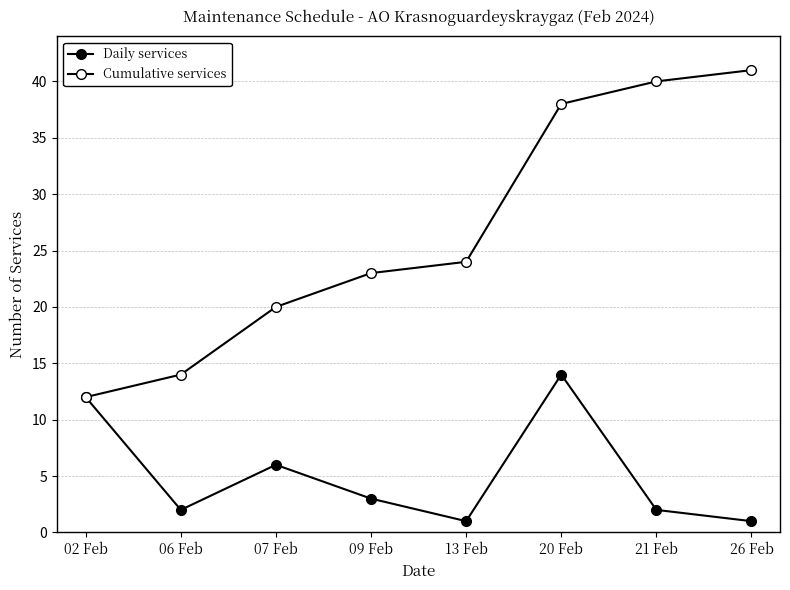

Reading left to right, transcribe all the data shown in this chart.

Daily services: 02 Feb=12	06 Feb=2	07 Feb=6	09 Feb=3	13 Feb=1	20 Feb=14	21 Feb=2	26 Feb=1
Cumulative services: 02 Feb=12	06 Feb=14	07 Feb=20	09 Feb=23	13 Feb=24	20 Feb=38	21 Feb=40	26 Feb=41